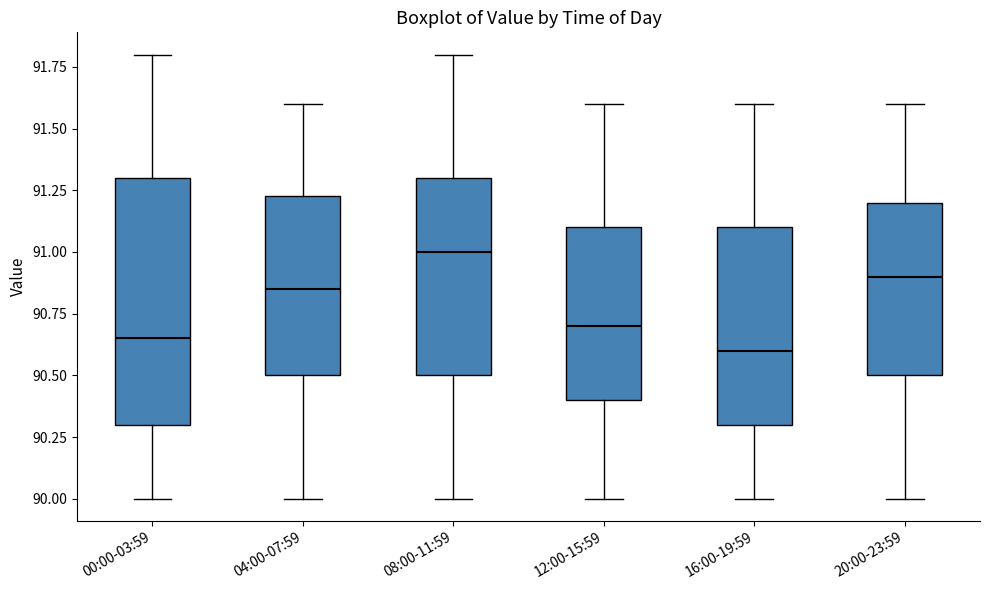

Which box's median line is the lowest?

16:00-19:59